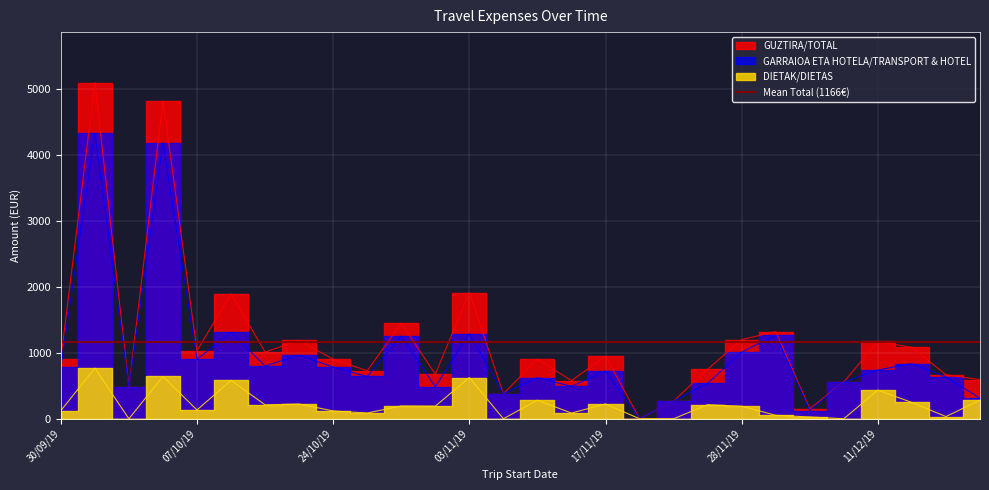

The value of GUZTIRA at 16/10/19 is 1892.8. True or false?

True